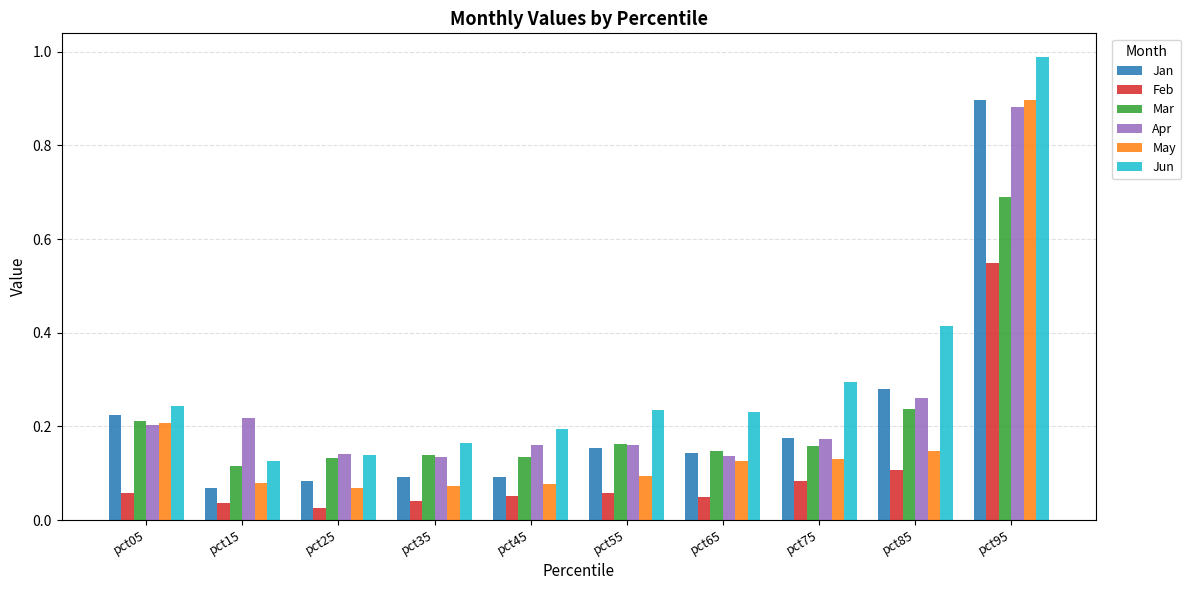

What is the difference between the maximum and minimum values in the Apr series?

0.7